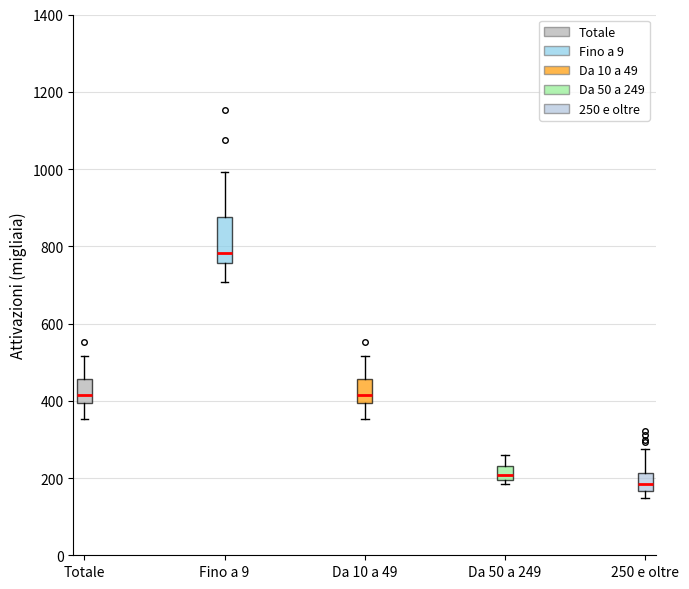

Reading left to right, transcribe this box plot: for each box, give where its median line is, the range the box spans, and where its two whiskers end, as read against the y-axis. The values are not printed on the chart, so give them approximately, as read against the axis.

Totale: median 420, box 400 to 460, whiskers 360 to 520
Fino a 9: median 780, box 760 to 880, whiskers 700 to 1000
Da 10 a 49: median 420, box 400 to 460, whiskers 360 to 520
Da 50 a 249: median 200 (just above the box's lower edge), box 200 to 240, whiskers 180 to 260
250 e oltre: median 180, box 160 to 220, whiskers 140 to 280